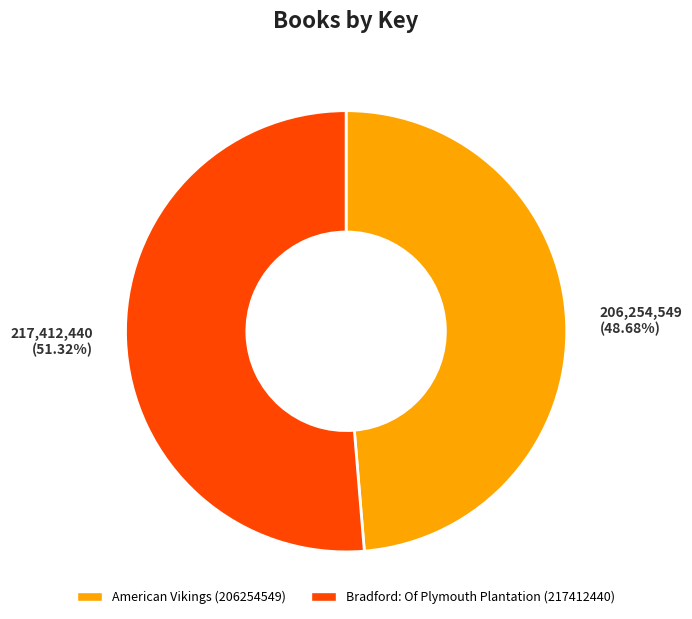

What is the largest slice in the pie chart?

Bradford: Of Plymouth Plantation (217412440)